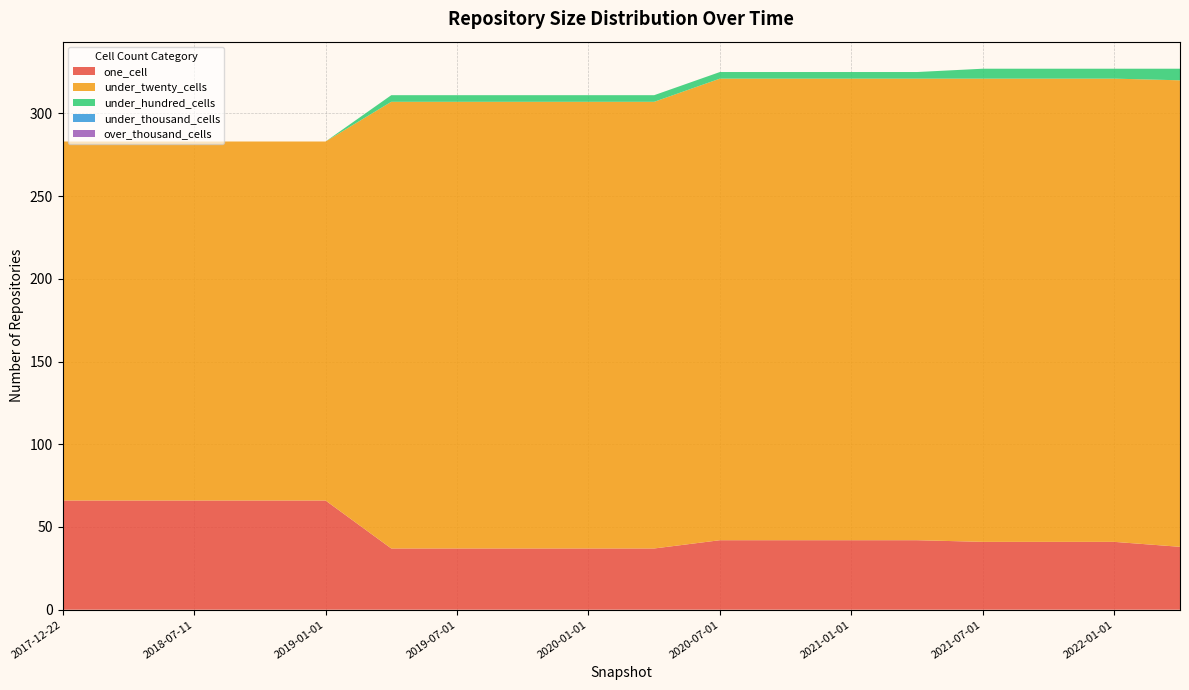

Reading right to left, extract all data points from this chart.

one_cell: 2022-04-01=38	2022-01-01=41	2021-10-01=41	2021-07-01=41	2021-04-01=42	2021-01-01=42	2020-10-01=42	2020-07-01=42	2020-04-01=37	2020-01-01=37	2019-10-09=37	2019-07-01=37	2019-04-06=37	2019-01-01=66	2018-09-28=66	2018-07-11=66	2018-04-09=66	2017-12-22=66
under_twenty_cells: 2022-04-01=282	2022-01-01=280	2021-10-01=280	2021-07-01=280	2021-04-01=279	2021-01-01=279	2020-10-01=279	2020-07-01=279	2020-04-01=270	2020-01-01=270	2019-10-09=270	2019-07-01=270	2019-04-06=270	2019-01-01=217	2018-09-28=217	2018-07-11=217	2018-04-09=217	2017-12-22=217
under_hundred_cells: 2022-04-01=7	2022-01-01=6	2021-10-01=6	2021-07-01=6	2021-04-01=4	2021-01-01=4	2020-10-01=4	2020-07-01=4	2020-04-01=4	2020-01-01=4	2019-10-09=4	2019-07-01=4	2019-04-06=4	2019-01-01=0	2018-09-28=0	2018-07-11=0	2018-04-09=0	2017-12-22=0
under_thousand_cells: 2022-04-01=0	2022-01-01=0	2021-10-01=0	2021-07-01=0	2021-04-01=0	2021-01-01=0	2020-10-01=0	2020-07-01=0	2020-04-01=0	2020-01-01=0	2019-10-09=0	2019-07-01=0	2019-04-06=0	2019-01-01=0	2018-09-28=0	2018-07-11=0	2018-04-09=0	2017-12-22=0
over_thousand_cells: 2022-04-01=0	2022-01-01=0	2021-10-01=0	2021-07-01=0	2021-04-01=0	2021-01-01=0	2020-10-01=0	2020-07-01=0	2020-04-01=0	2020-01-01=0	2019-10-09=0	2019-07-01=0	2019-04-06=0	2019-01-01=0	2018-09-28=0	2018-07-11=0	2018-04-09=0	2017-12-22=0